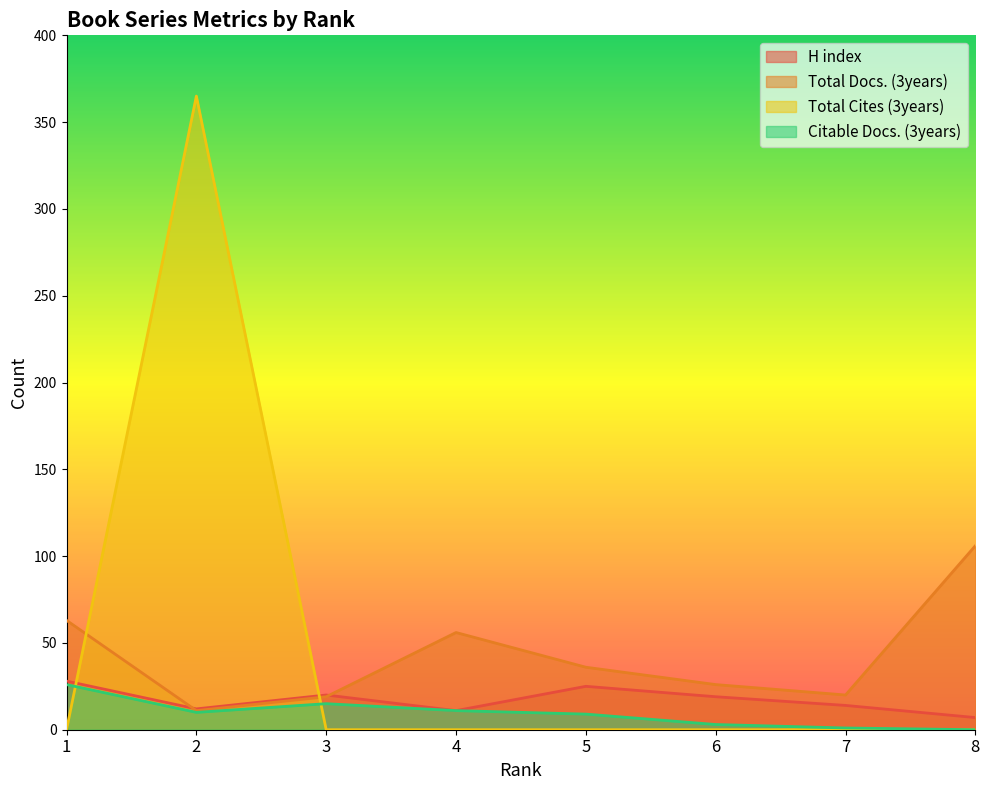

At 1, list the series in order from smallest to largest.

Total Cites (3years), Citable Docs. (3years), H index, Total Docs. (3years)